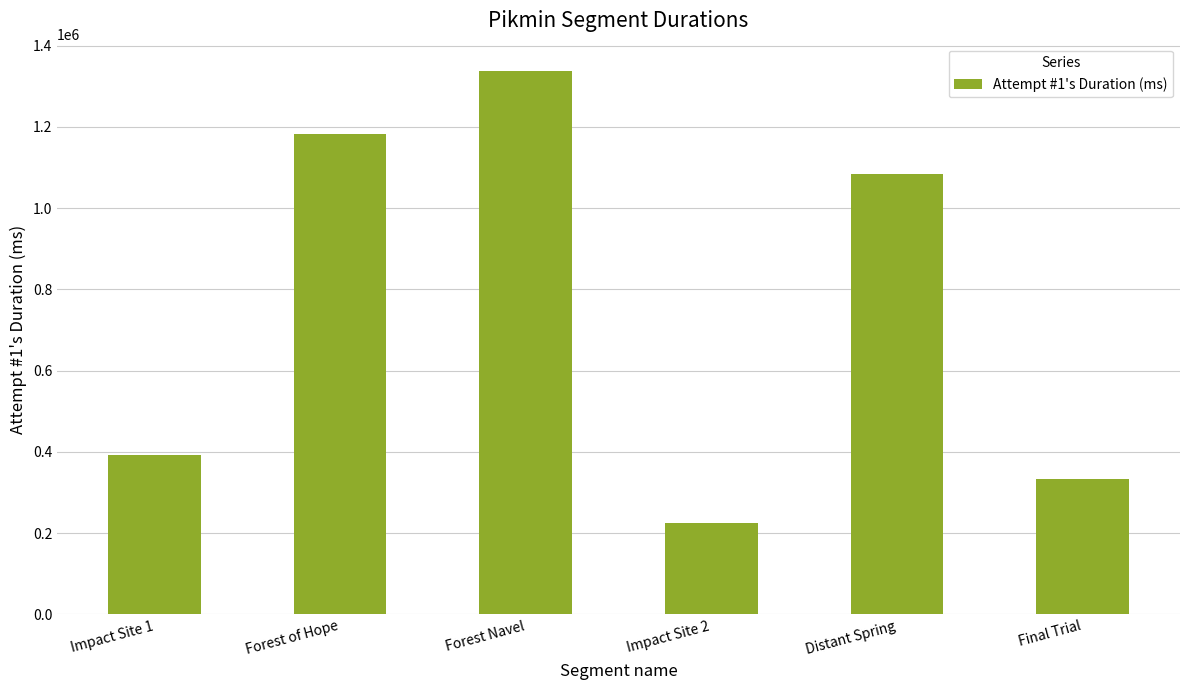

The chart shows a value of 332160 at Final Trial. True or false?

True